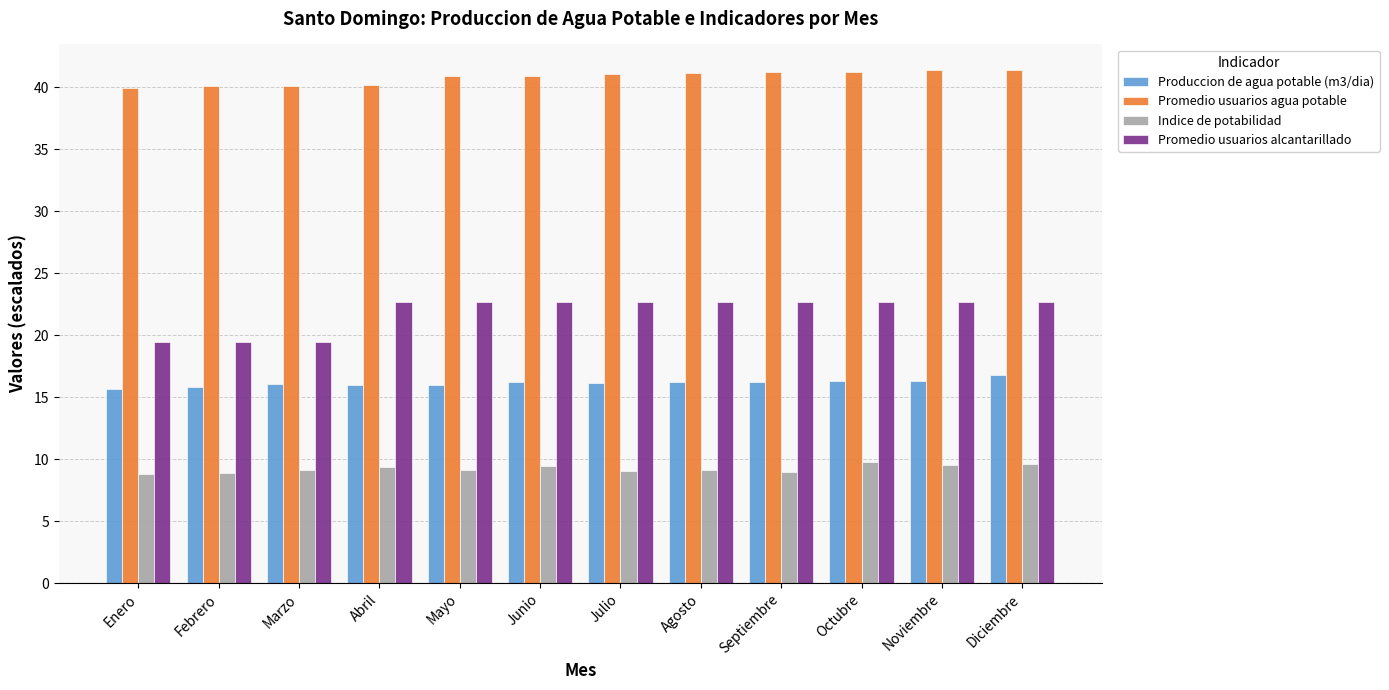

What is the label of the 12th bar from the left?

Diciembre